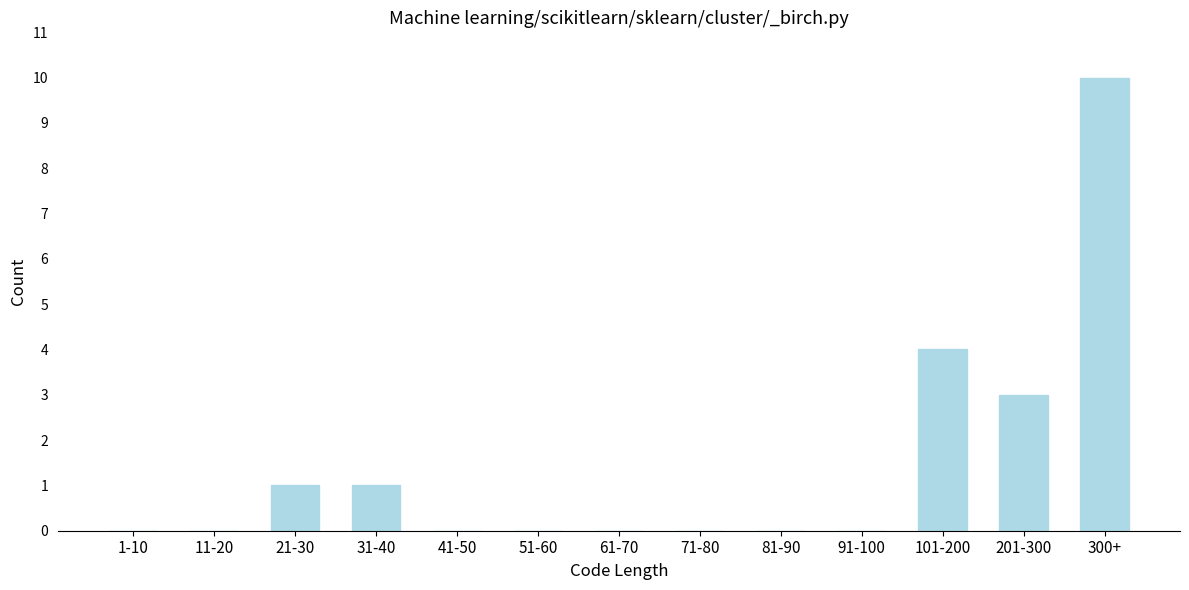

What is the sum of the values at 71-80 and 300+?

10